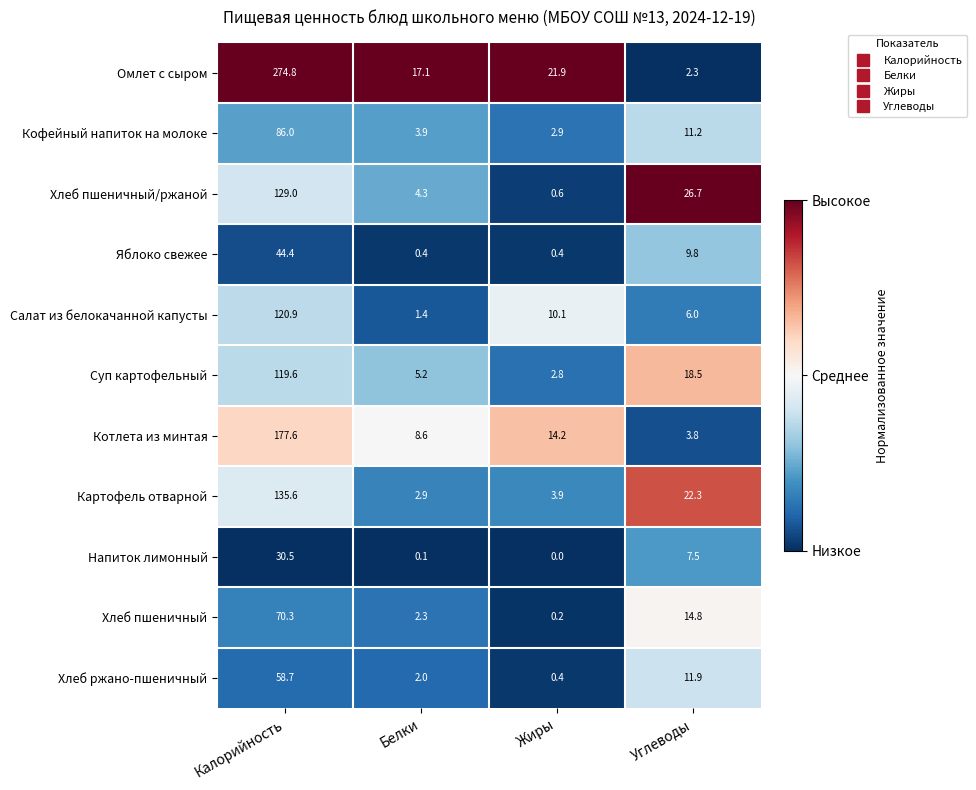

Rank the series by their maximum value, from highest to lowest.

Омлет с сыром, Котлета из минтая, Картофель отварной, Хлеб пшеничный/ржаной, Салат из белокачанной капусты, Суп картофельный, Кофейный напиток на молоке, Хлеб пшеничный, Хлеб ржано-пшеничный, Яблоко свежее, Напиток лимонный